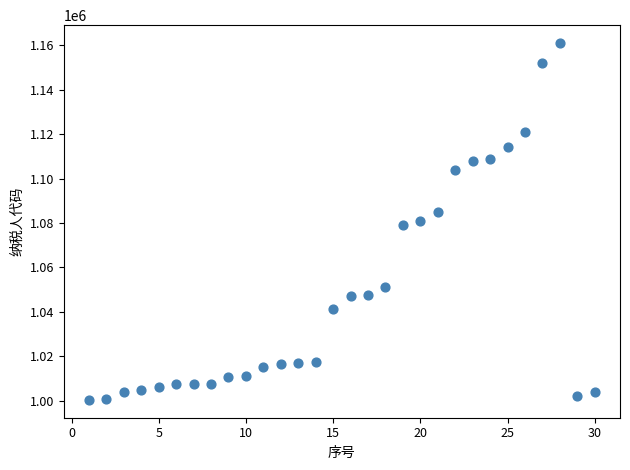

What is the range of X values (max minus min)?

29